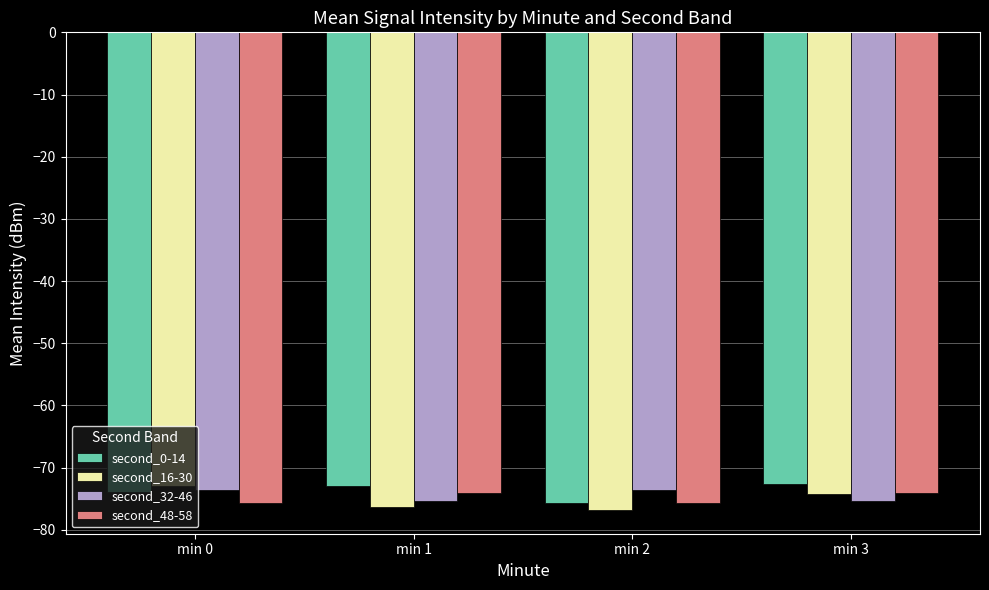

The value of second_16-30 at min 2 is -76.8. True or false?

True